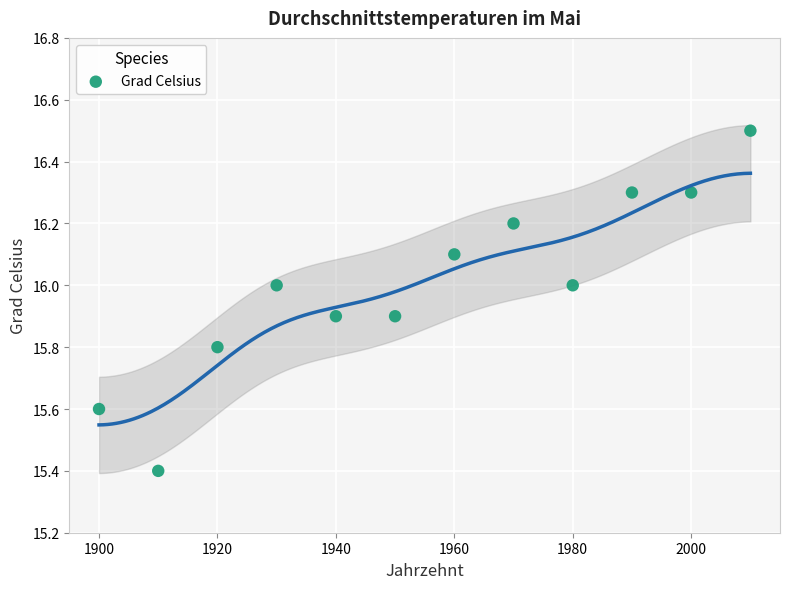

What is the range of X values (max minus min)?

110.0